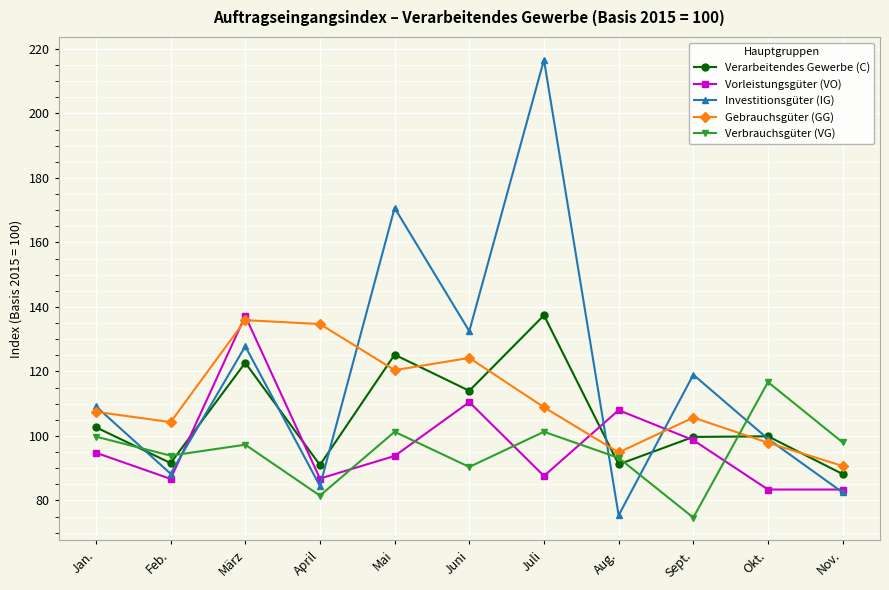

What is the difference between the highest and lowest values at Feb.?

17.6